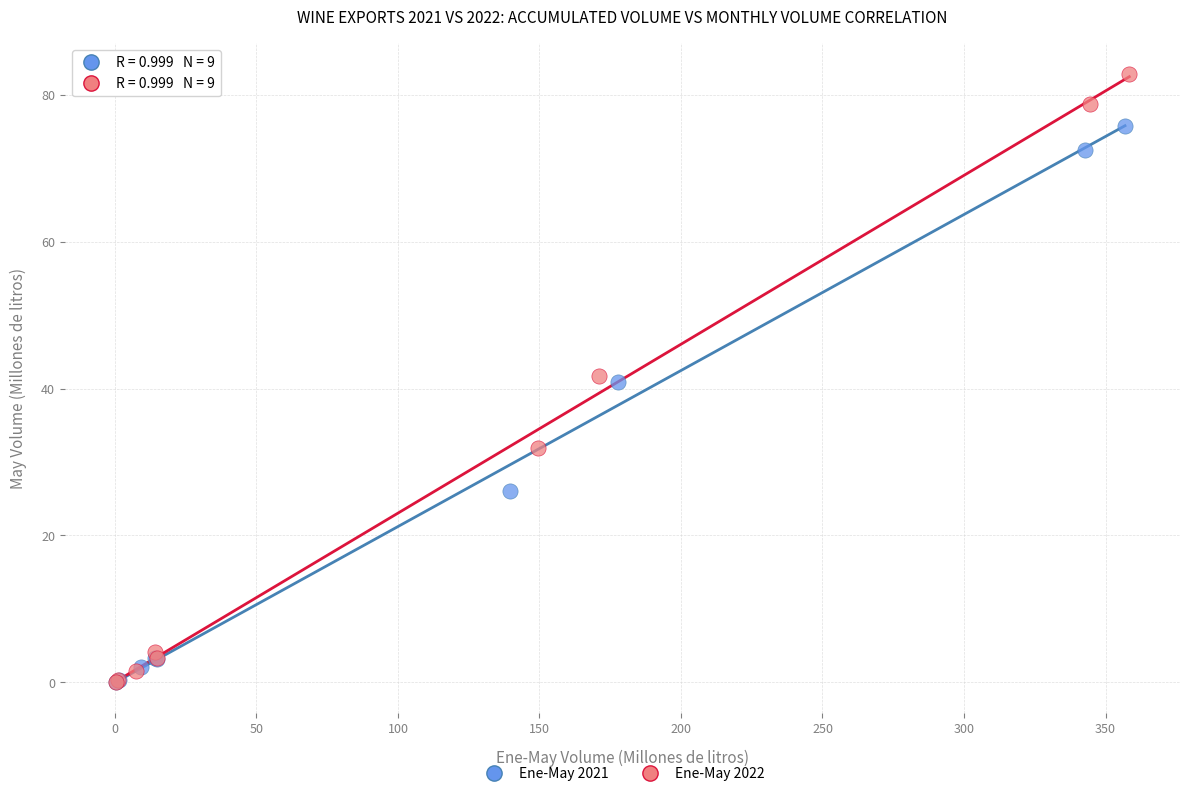

Which series has the largest Y range (max minus min)?

Ene-May 2022